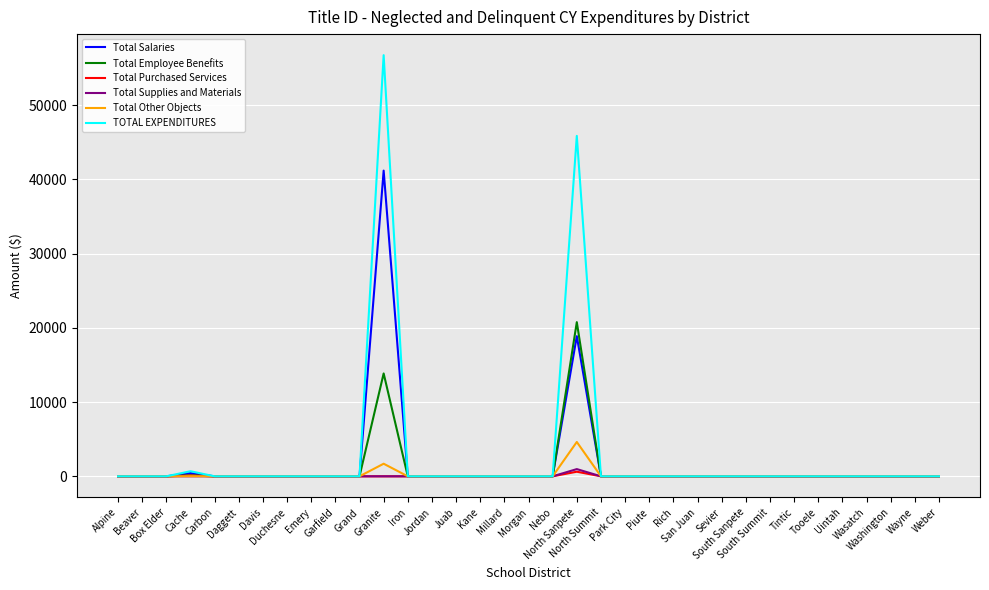

What is the maximum value shown in the chart?

56716.7